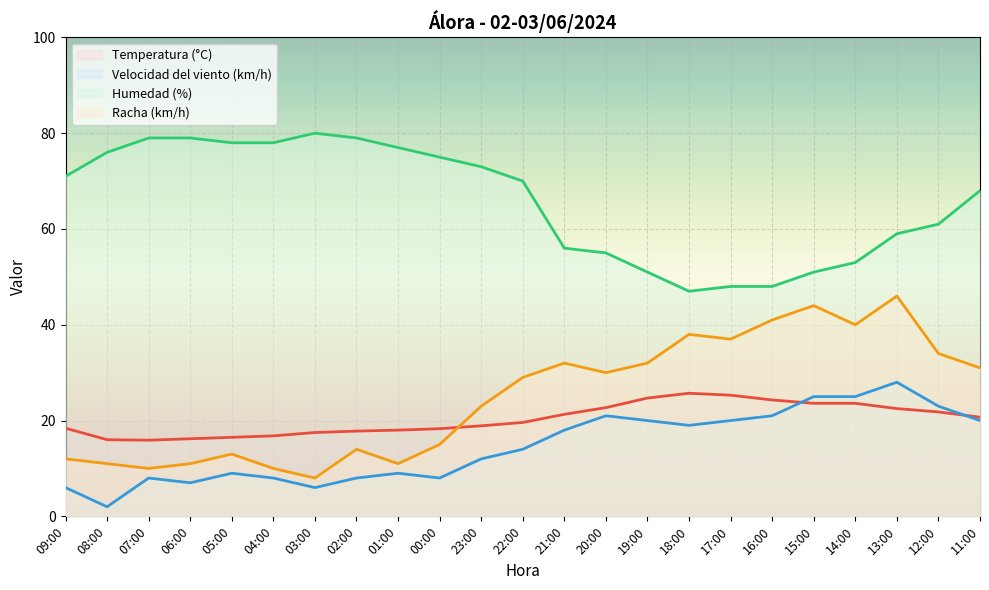

What is the sum of the Humedad (%) values at 07:00 and 19:00?

130.0